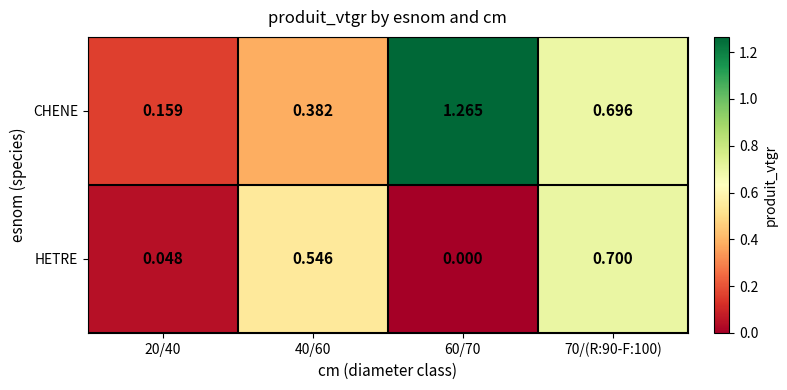

Which series has the largest total across all categories?

CHENE